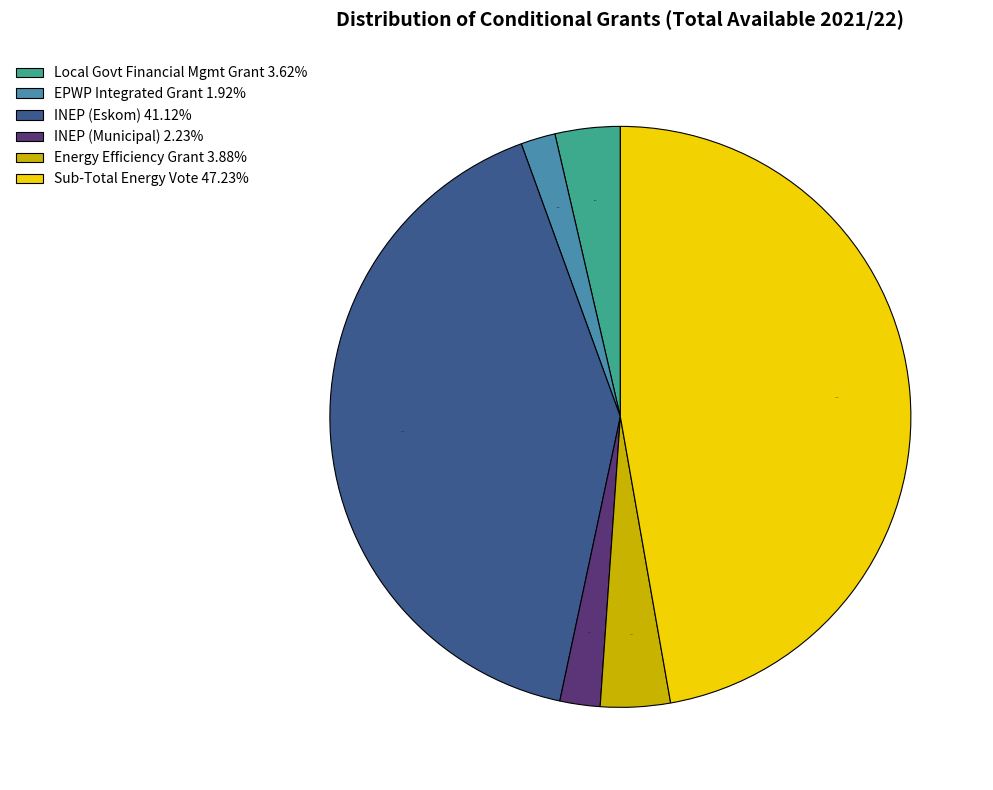

What is the ratio of the value at Sub-Total Energy Vote 47.23% to the value at INEP (Eskom) 41.12%?

1.1